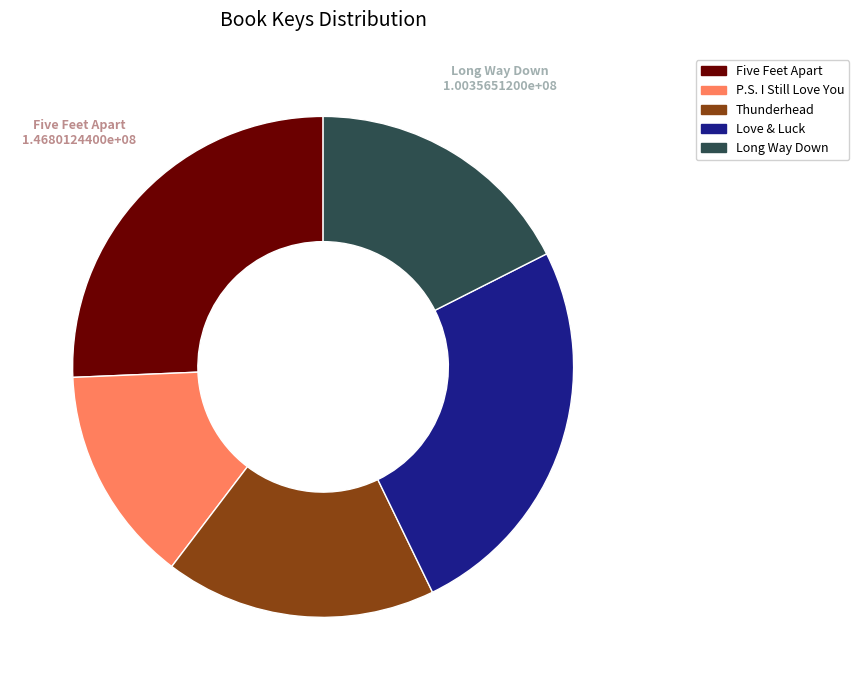

Which category has the smallest portion of the pie?

P.S. I Still Love You